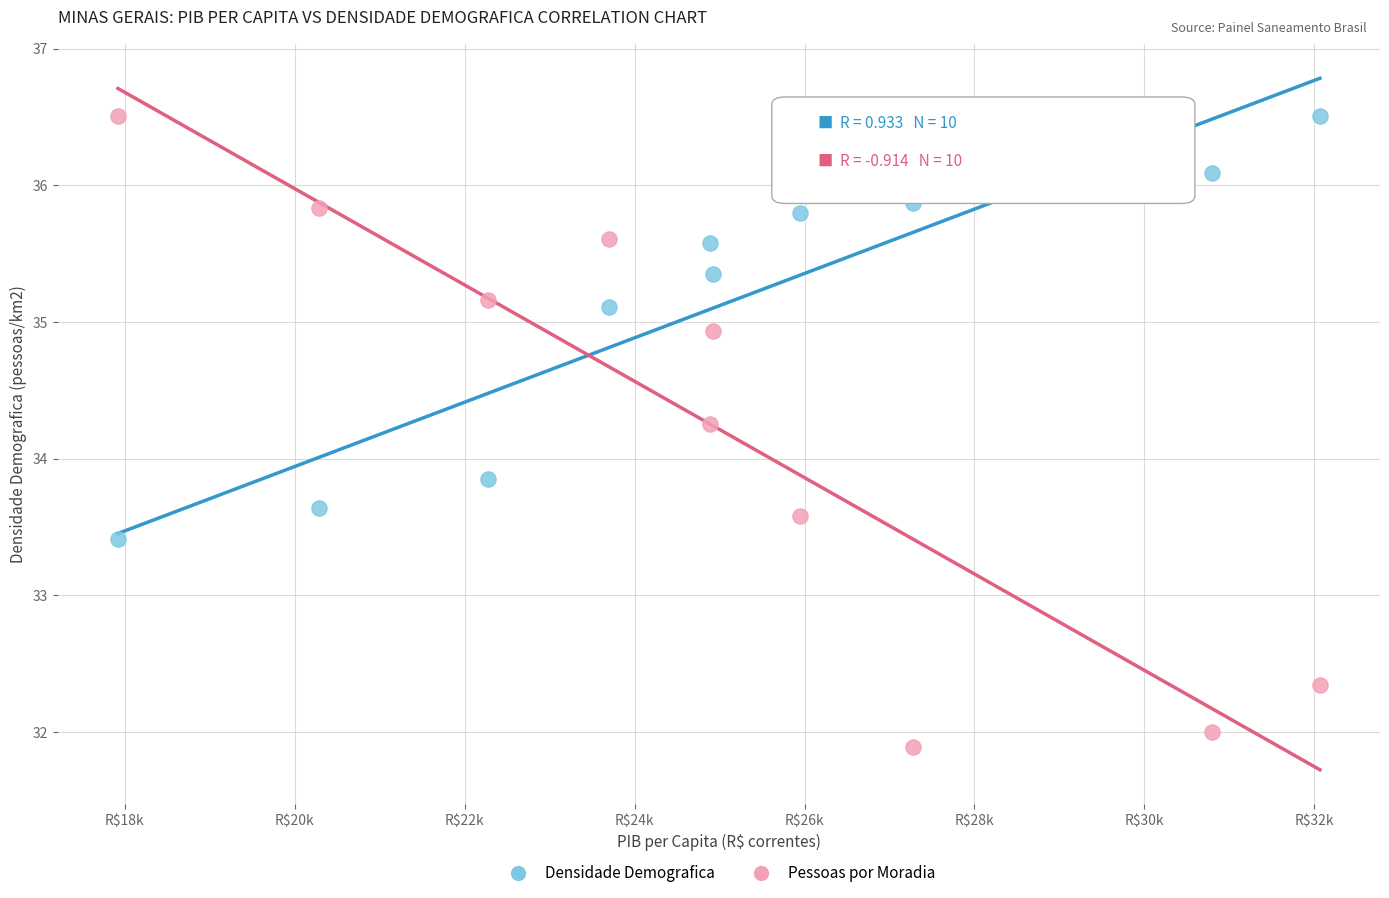

Across all data points, what is the range of X values (max minus min)?

14148.0